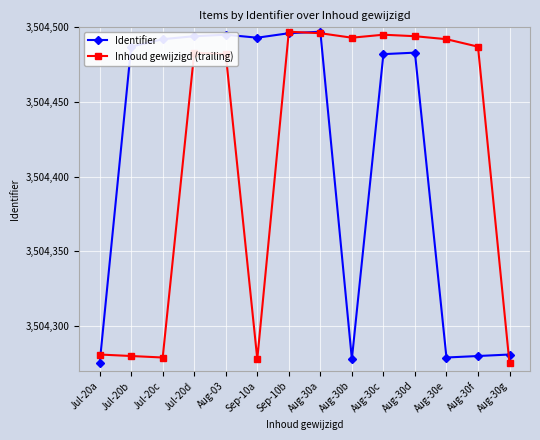

The Identifier series shows 2157924 at Jul-20d. True or false?

False